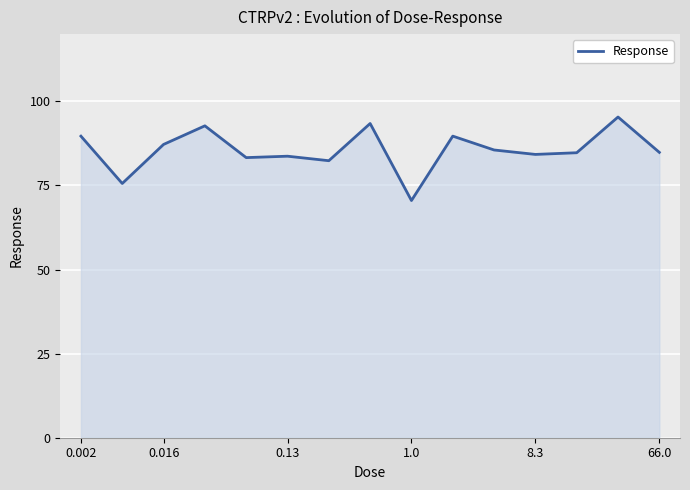

What is the smallest value displayed?

70.5